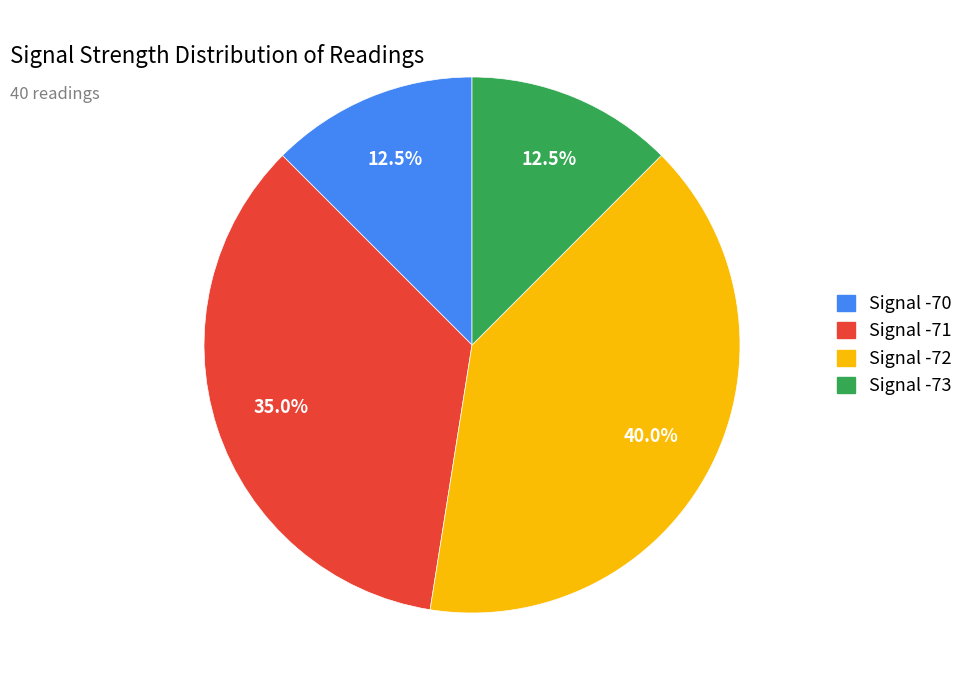

Is there any slice that represents more than half of the pie?

No